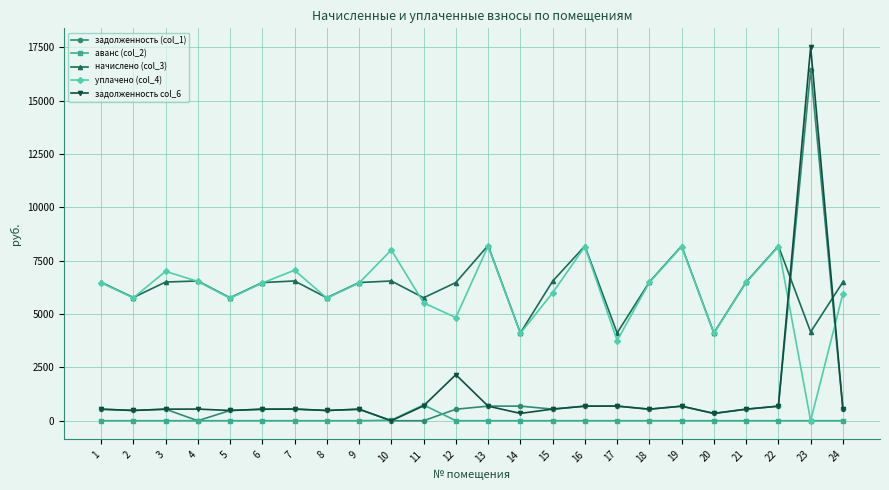

How many data points in задолженность (col_1) are less than 541?

11